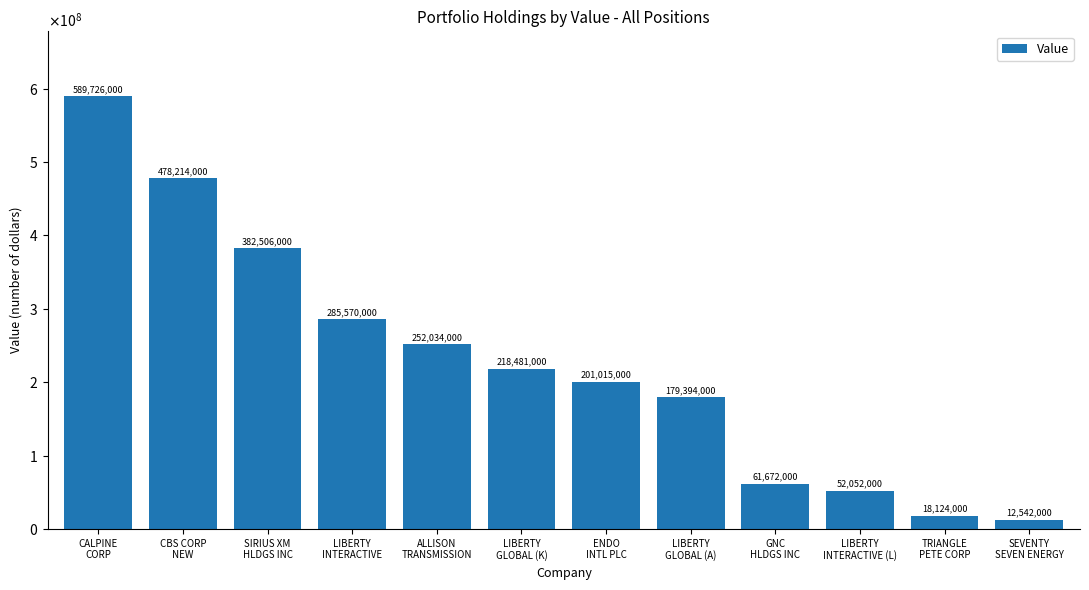

Which has a higher value, LIBERTY
GLOBAL (K) or CBS CORP
NEW?

CBS CORP
NEW